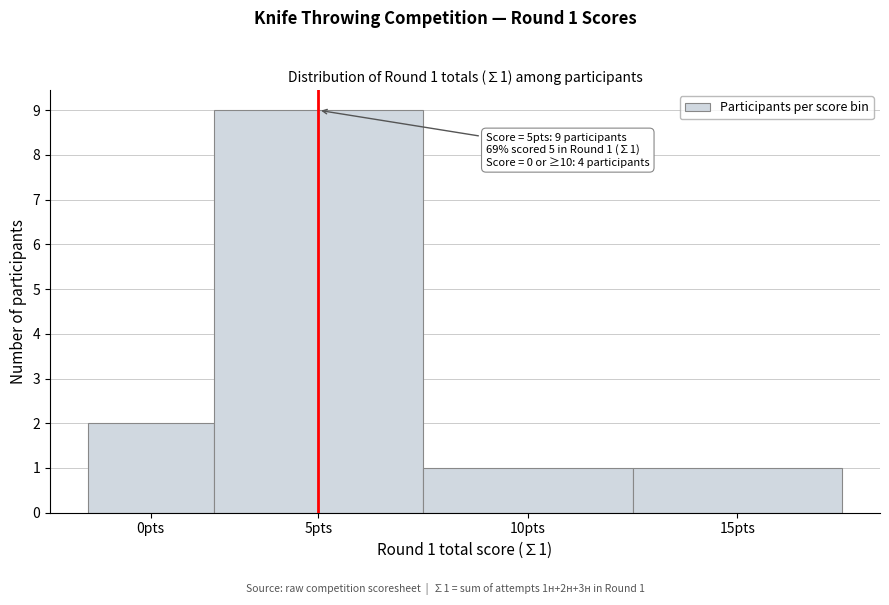

Reading right to left, list all the values displayed in this chart.

1	1	9	2